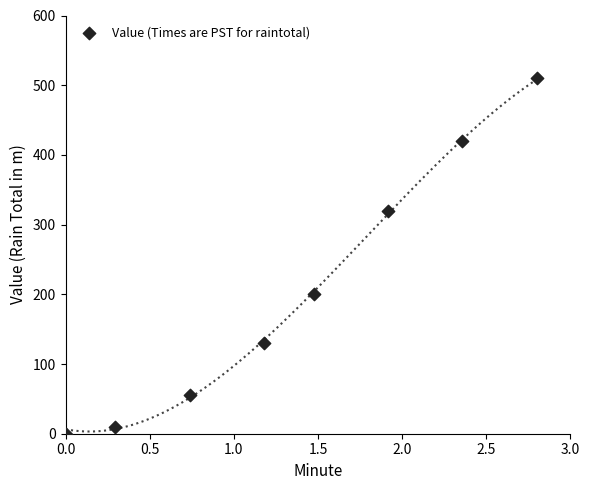

What Y value in the scatter plot is closest to 255?

200